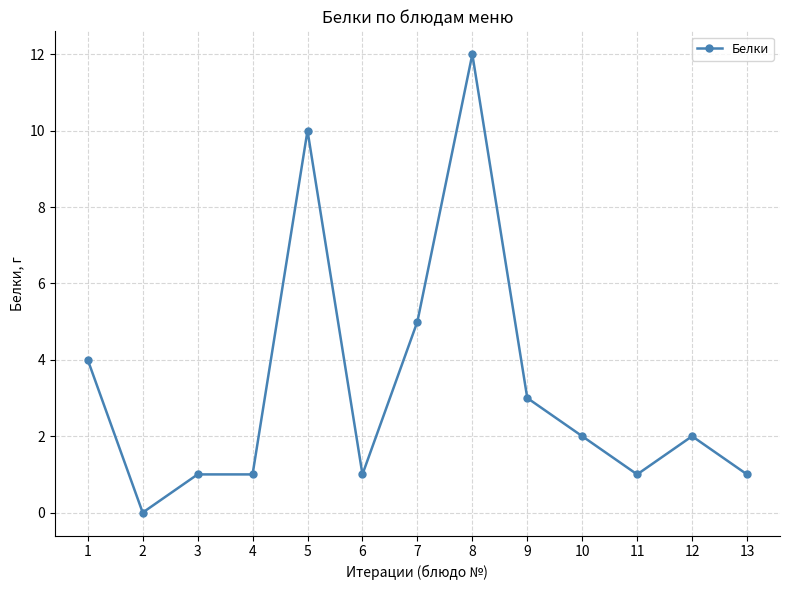

What is the greatest value displayed?

12